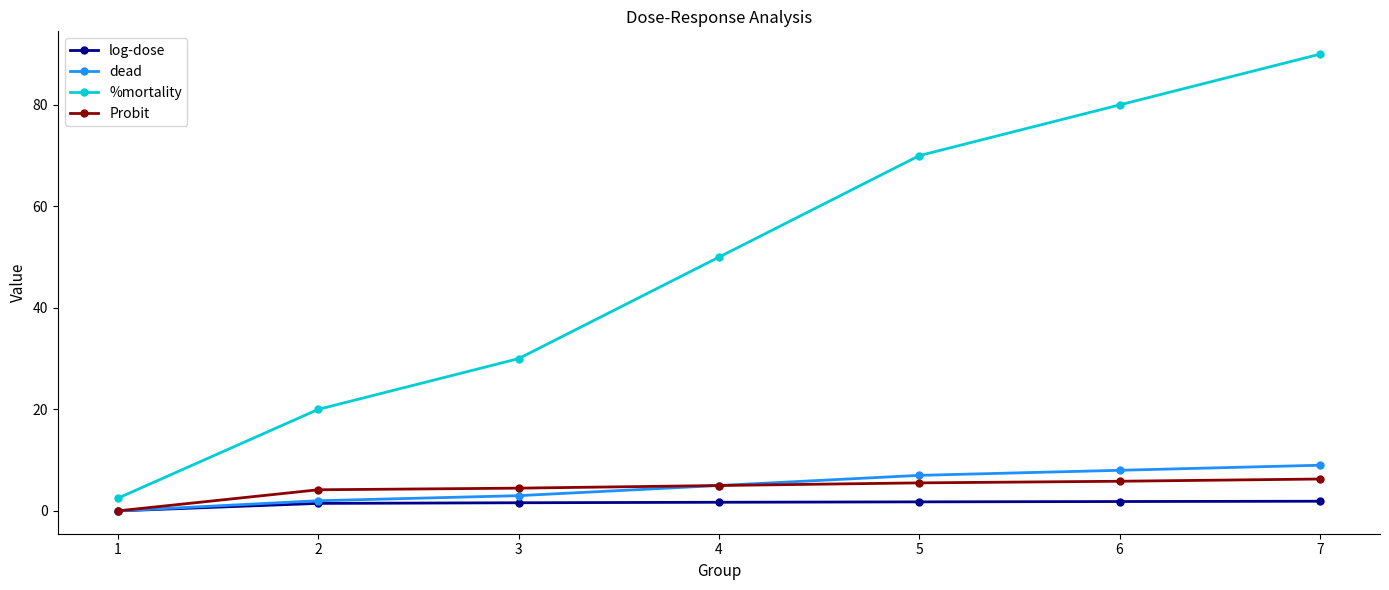

The %mortality series shows 126.1 at 6. True or false?

False